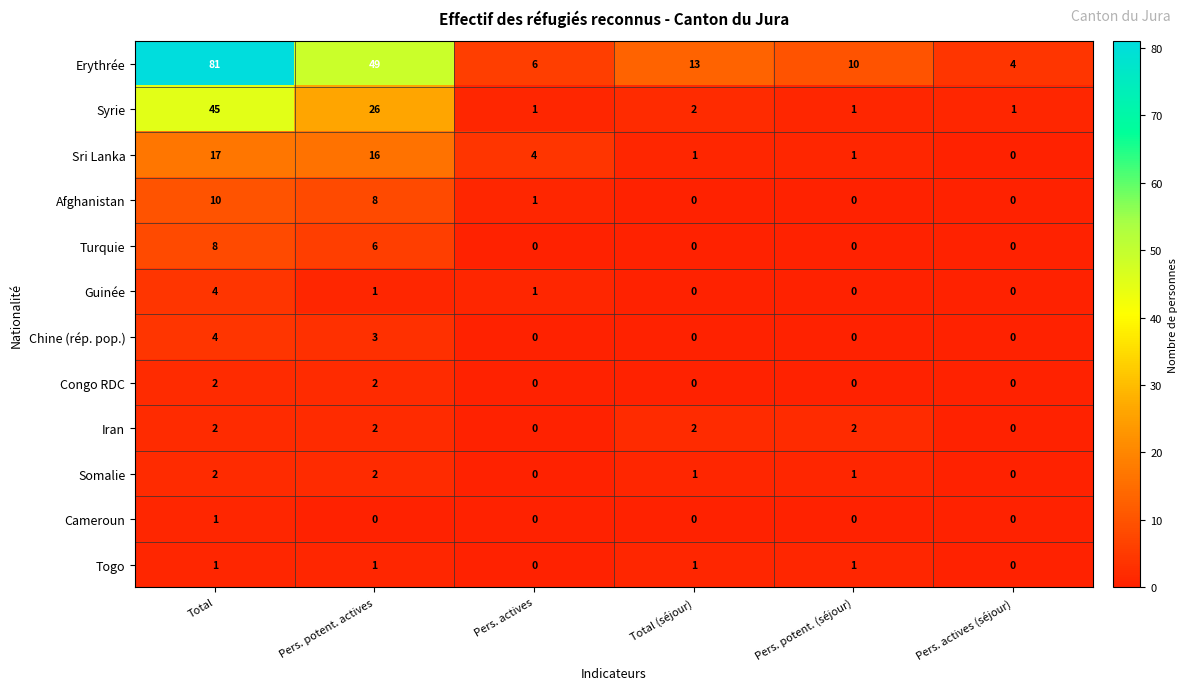

At which label does Sri Lanka first exceed 4?

Total